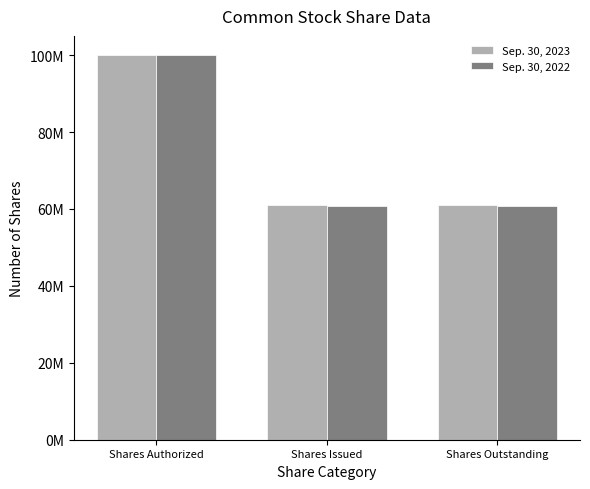

Does the chart contain any negative values?

No